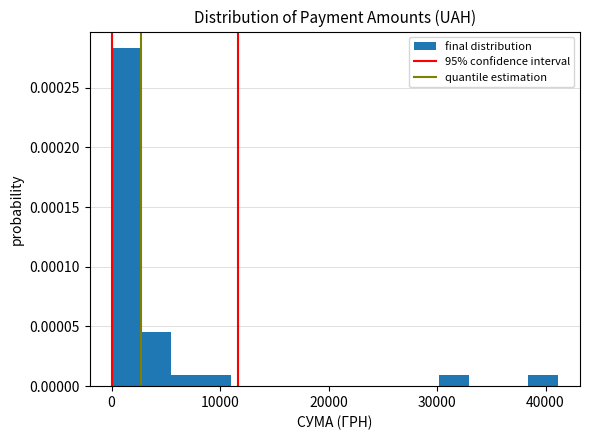

Around what value on the x-axis is the tallest bar? Give the approximate position of its centre, as read against the axis.

1000